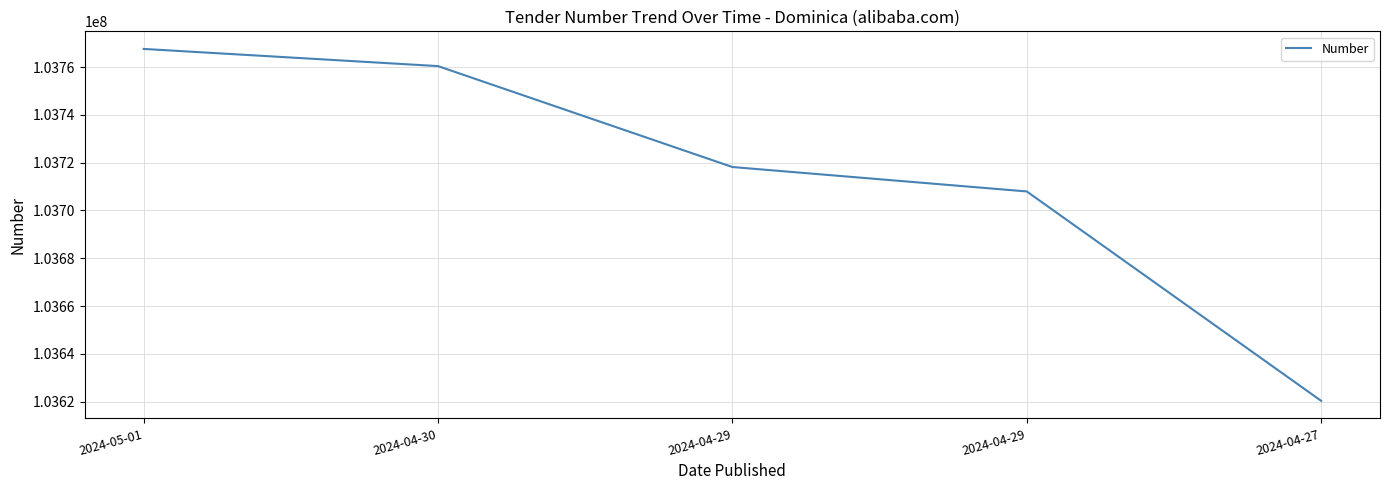

The chart shows a value of 103707957 at 2024-04-29. True or false?

True